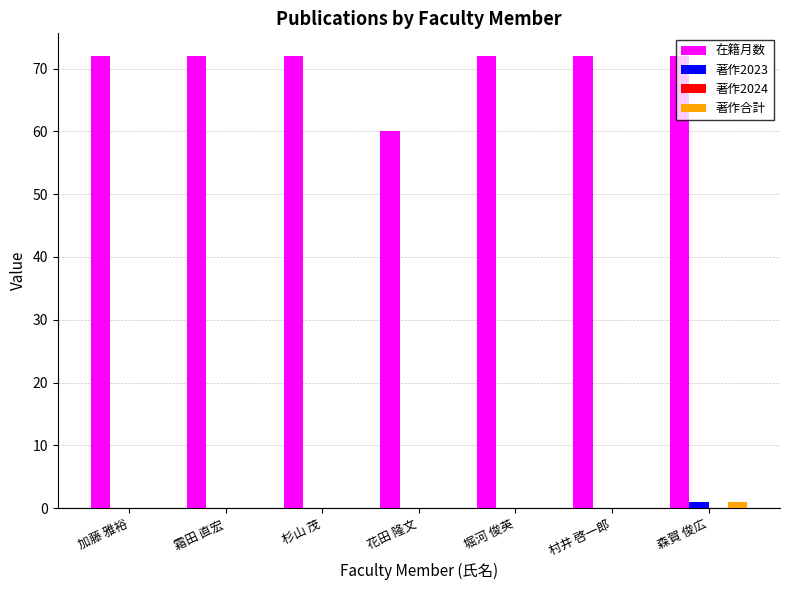

How many series are shown in this chart?

3